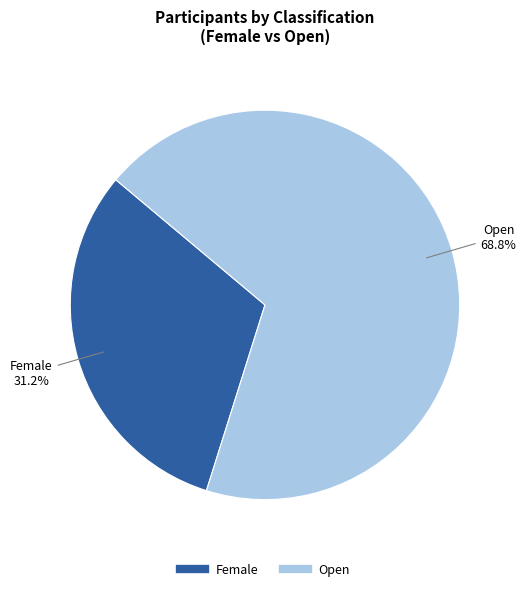

Combined, what portion of the pie is Female and Open?

100.0%